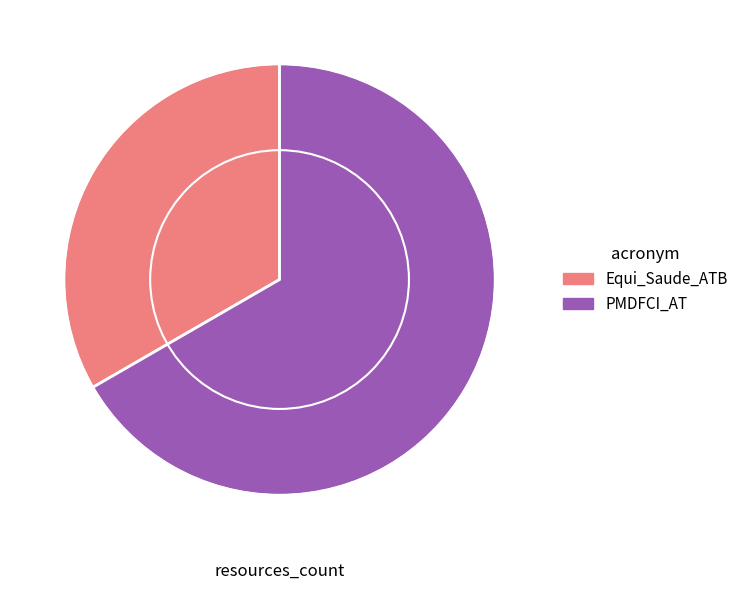

Which slice is the smallest?

Equi_Saude_ATB